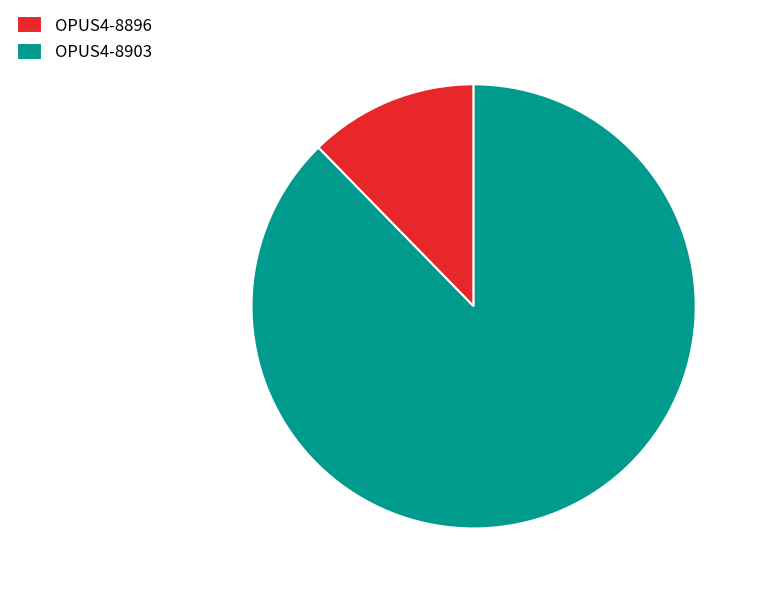

Between OPUS4-8903 and OPUS4-8896, which is larger?

OPUS4-8903